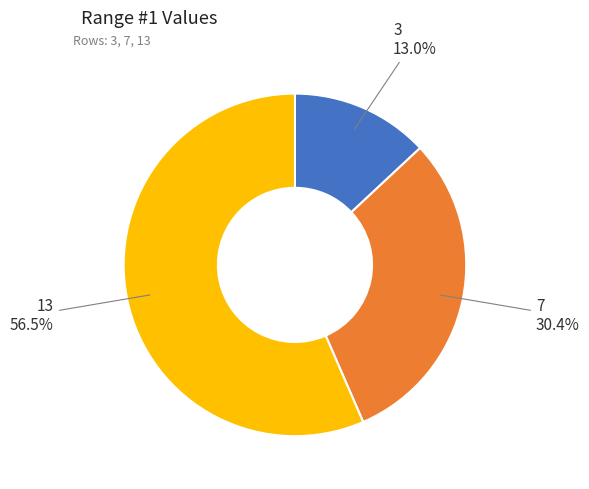

Does any single category account for the majority?

Yes